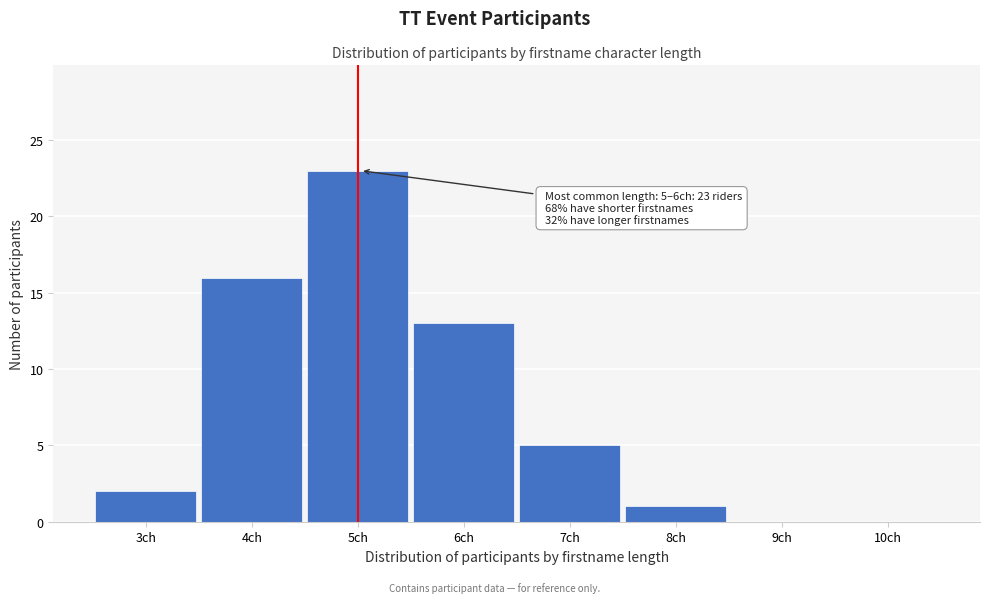

Reading right to left, extract all data points from this chart.

10ch=0	9ch=0	8ch=1	7ch=5	6ch=13	5ch=23	4ch=16	3ch=2